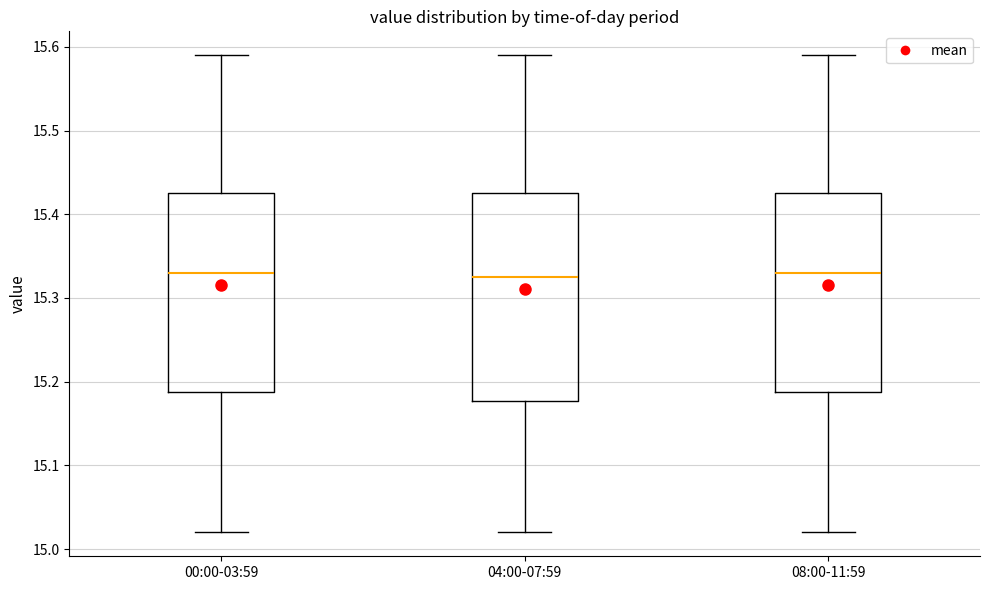

Reading left to right, transcribe this box plot: for each box, give where its median line is, the range the box spans, and where its two whiskers end, as read against the y-axis. The values are not printed on the chart, so give them approximately, as read against the axis.

00:00-03:59: median 15.33, box 15.19 to 15.43, whiskers 15.02 to 15.59
04:00-07:59: median 15.33, box 15.18 to 15.43, whiskers 15.02 to 15.59
08:00-11:59: median 15.33, box 15.19 to 15.43, whiskers 15.02 to 15.59